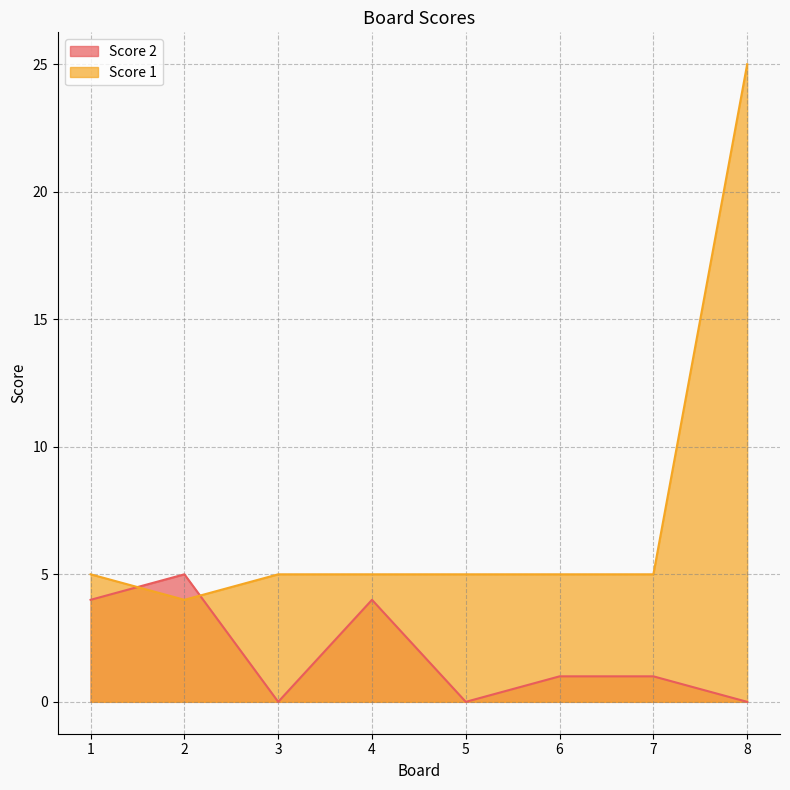

At which label does Score 1 first exceed 5?

8